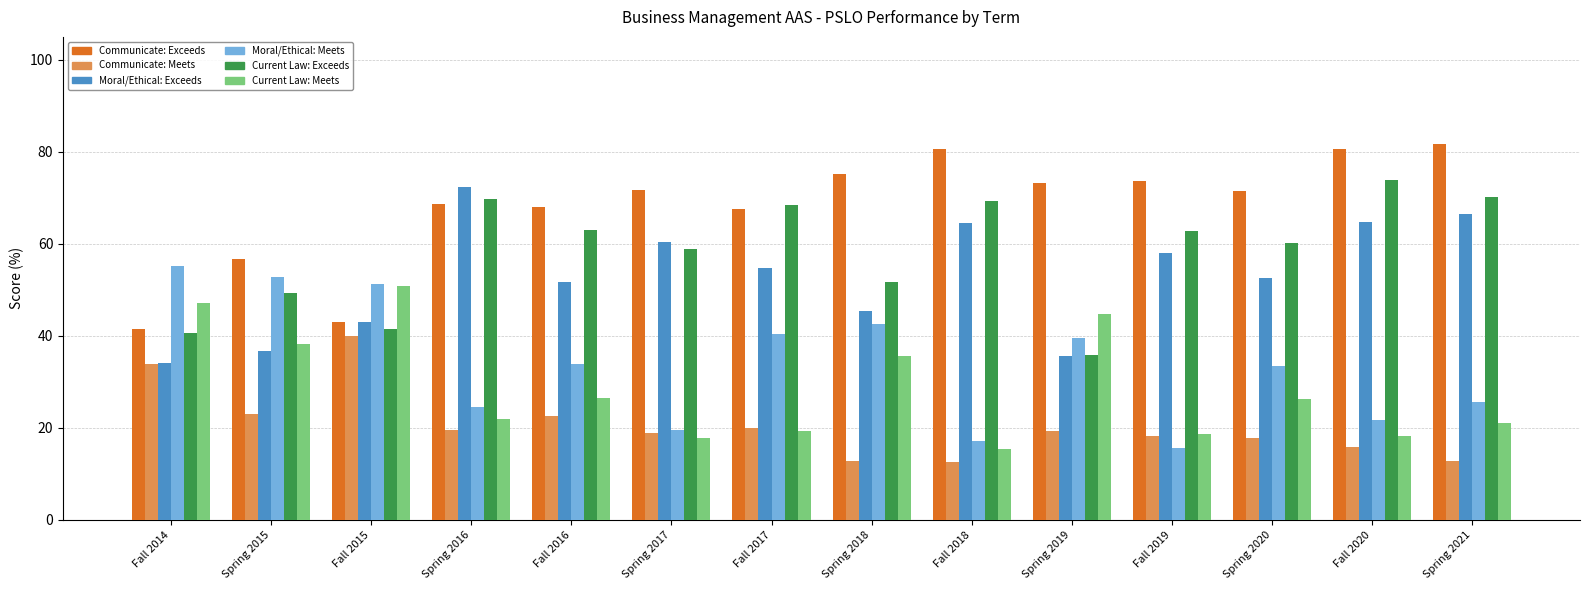

Where is Current Law: Meets nearest to the value 33?

Spring 2018